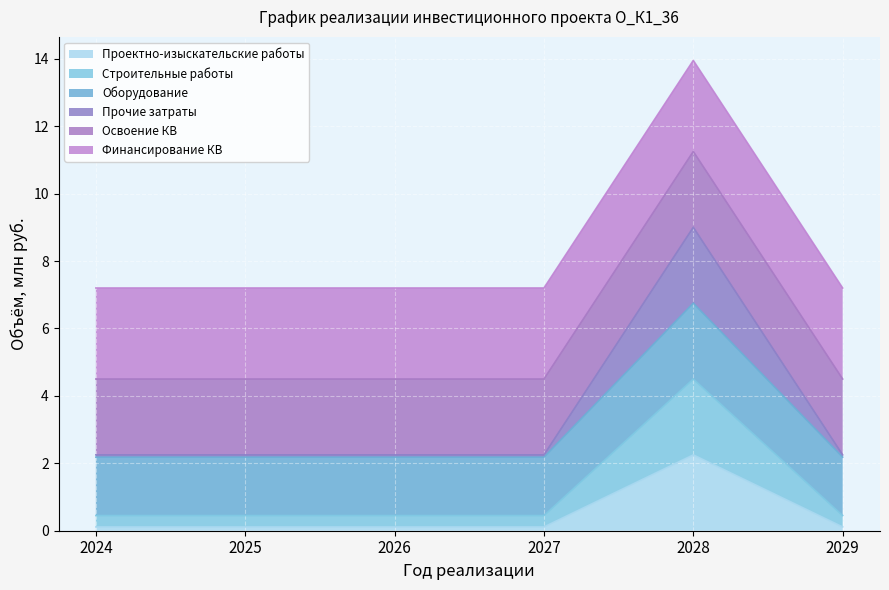

What is the difference between the maximum and second lowest values in the Строительные работы series?

4.0